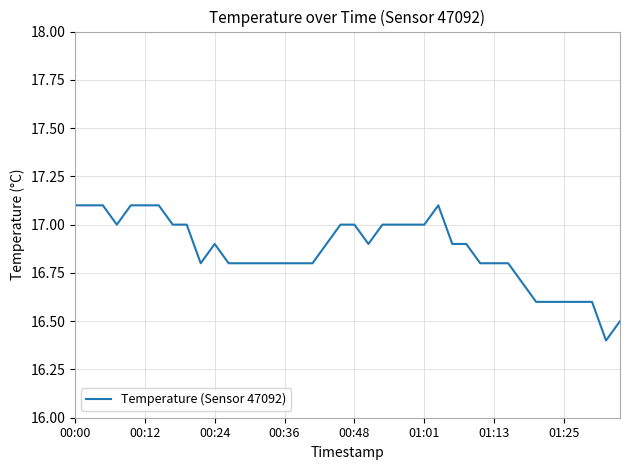

What is the greatest value displayed?

17.1